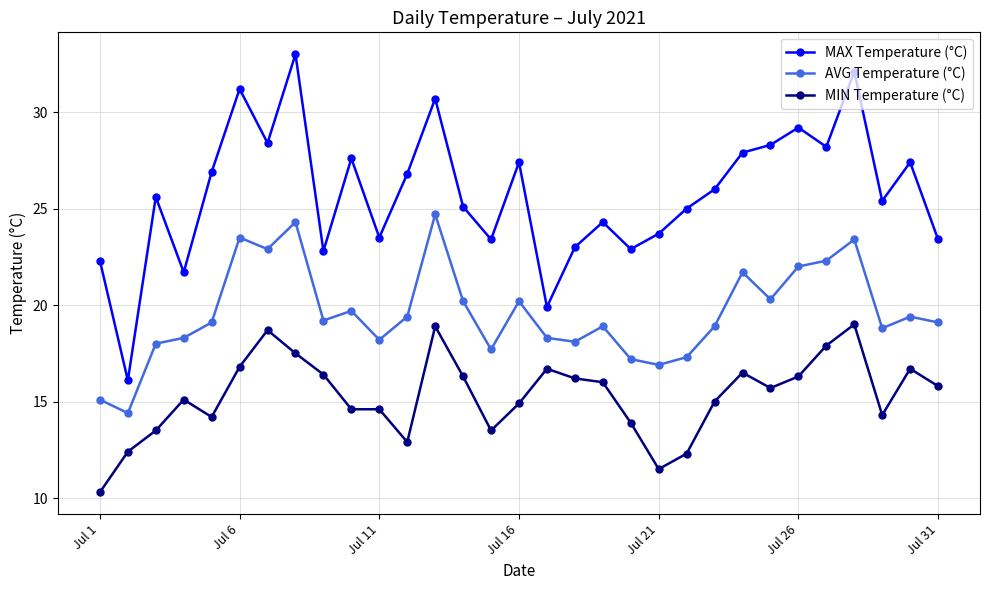

Which series has the largest total across all categories?

MAX Temperature (°C)